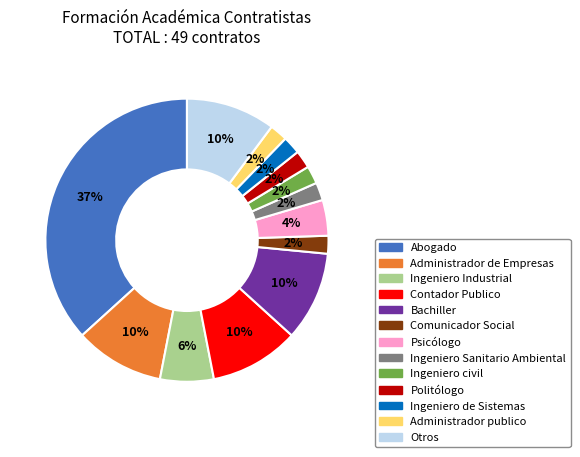

Combined, do Ingeniero de Sistemas and Comunicador Social account for over 50%?

No